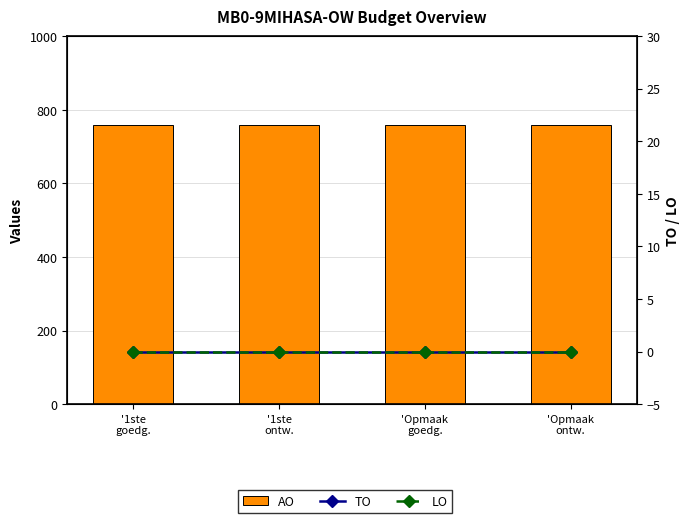

Reading left to right, extract all data points from this chart.

AO: '1ste
goedg.=758	'1ste
ontw.=758	'Opmaak
goedg.=758	'Opmaak
ontw.=758
TO: '1ste
goedg.=0	'1ste
ontw.=0	'Opmaak
goedg.=0	'Opmaak
ontw.=0
LO: '1ste
goedg.=0	'1ste
ontw.=0	'Opmaak
goedg.=0	'Opmaak
ontw.=0